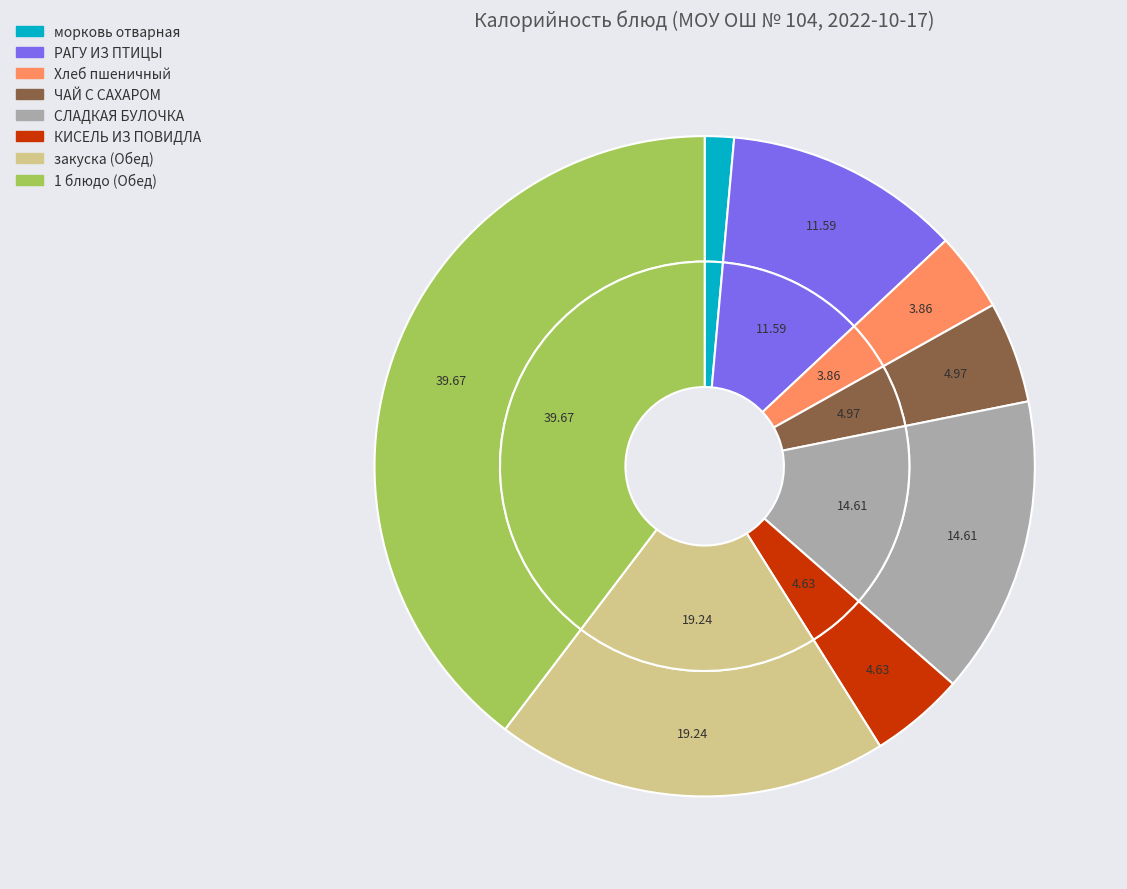

How many segments does this pie chart have?

8